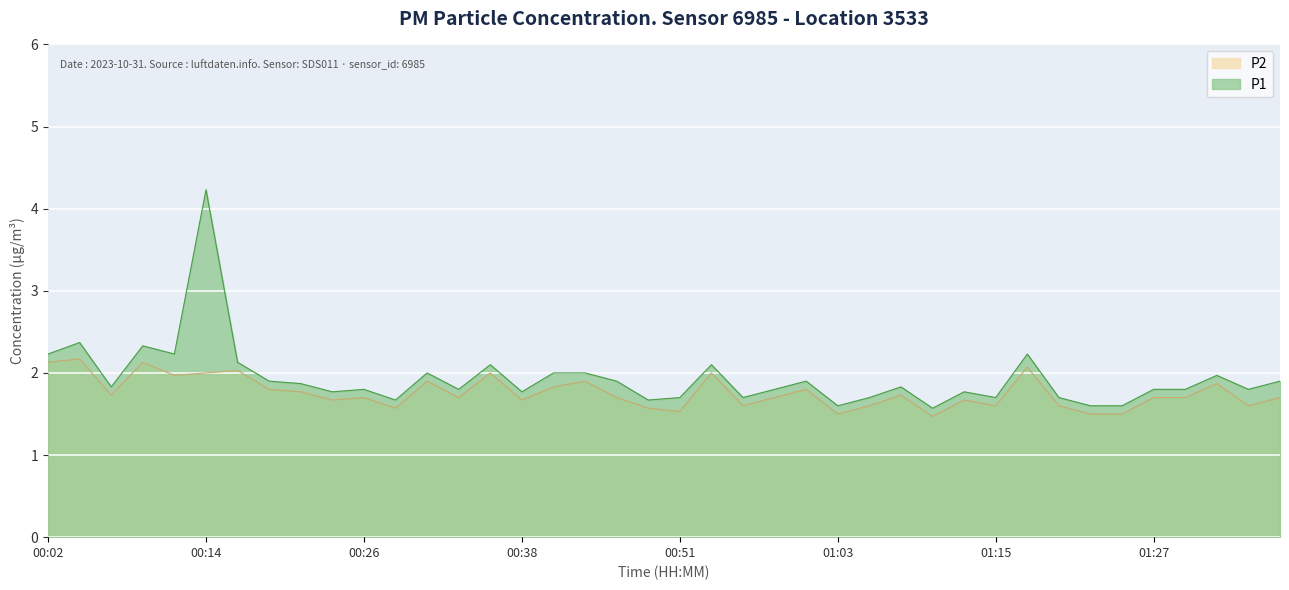

What is the total value across all series at 00:48?

3.2